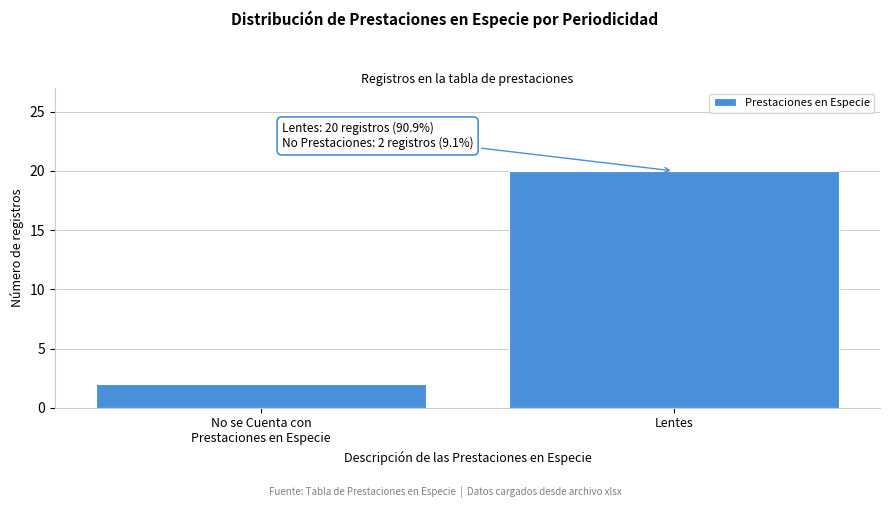

Reading left to right, transcribe all the data shown in this chart.

2	20